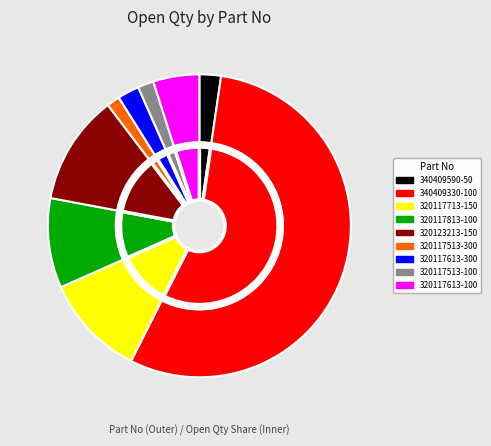

How many segments does this pie chart have?

9